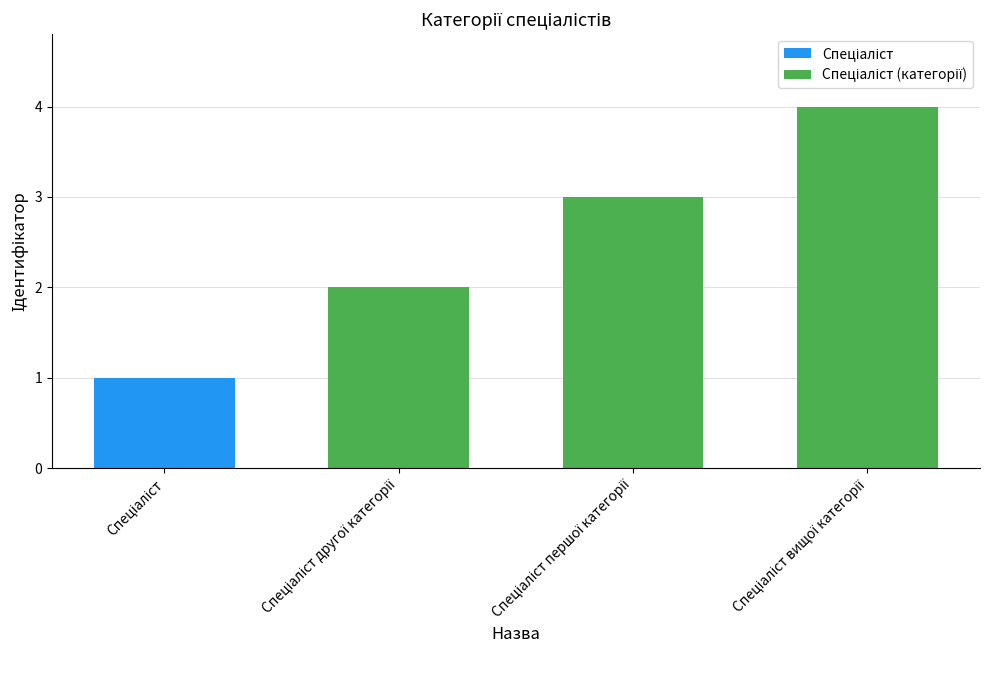

What is the greatest value displayed?

4